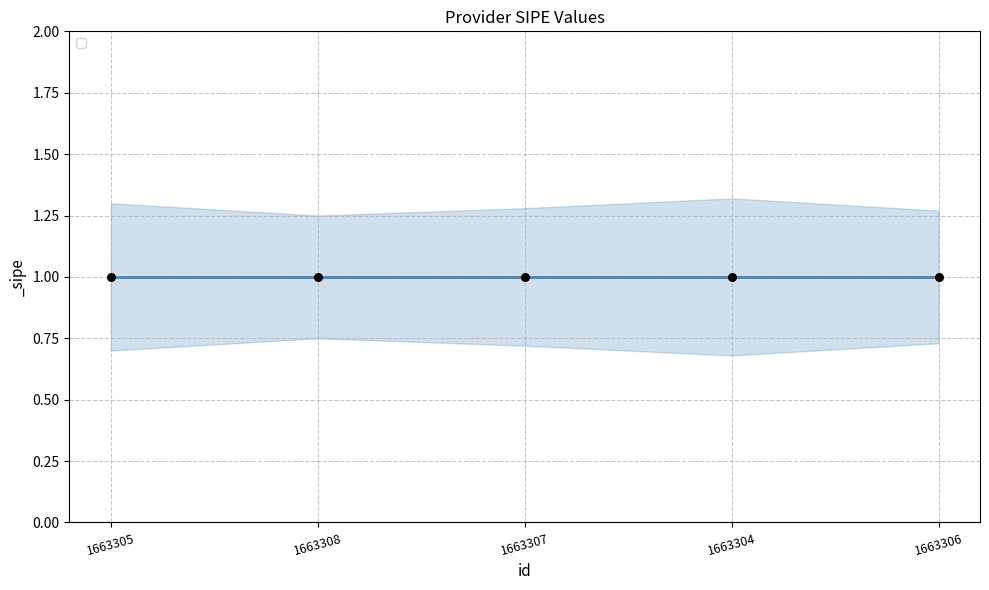

At how many categories does at least one series exceed 0?

5